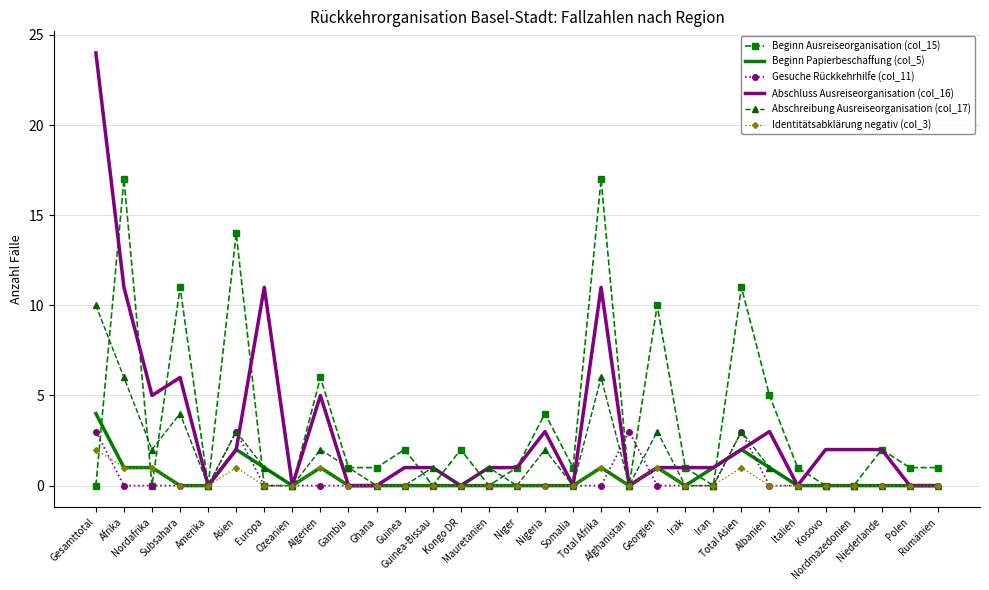

What is the maximum value for Beginn Ausreiseorganisation (col_15)?

17